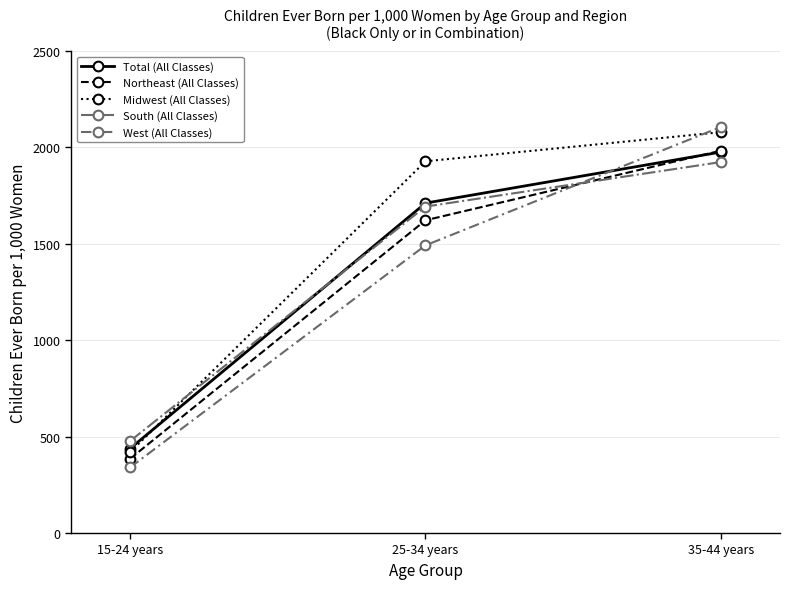

The West (All Classes) series shows 717 at 25-34 years. True or false?

False